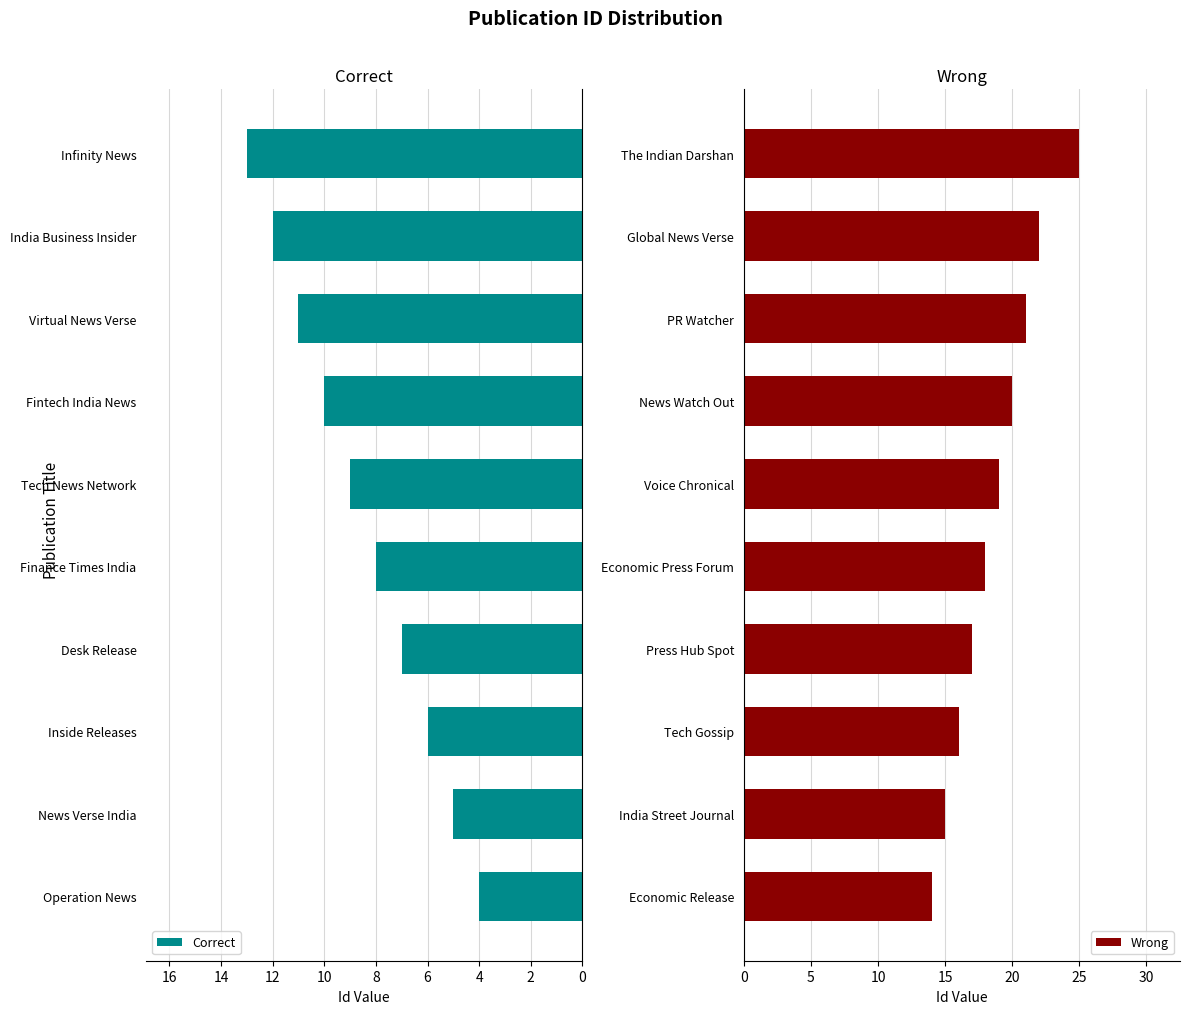

What is the sum of the Correct values at Virtual News Verse and Inside Releases?

17